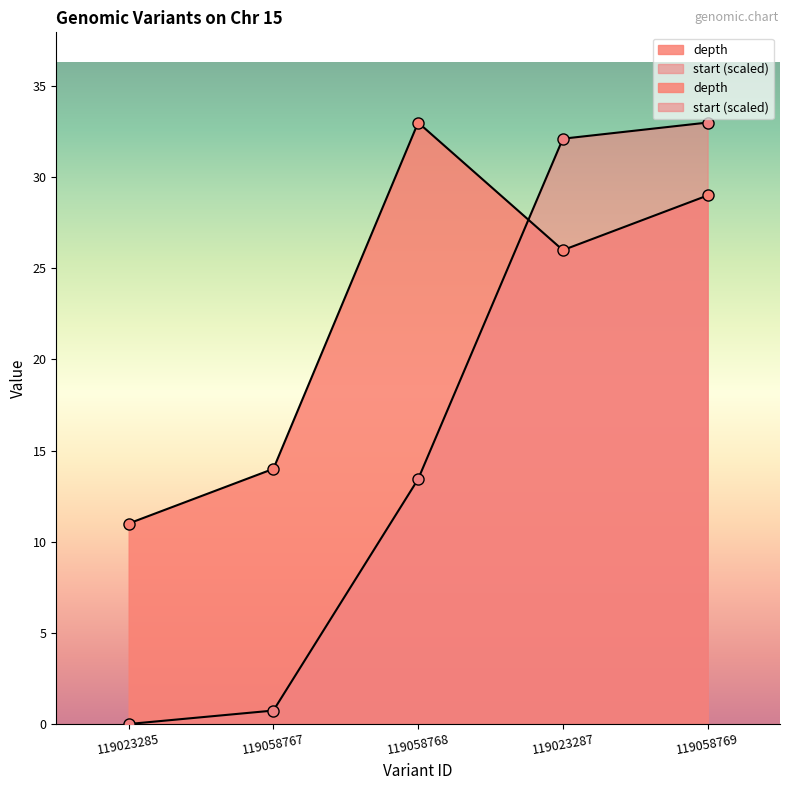

Between 119058767 and 119058769, which series saw the biggest shift?

start